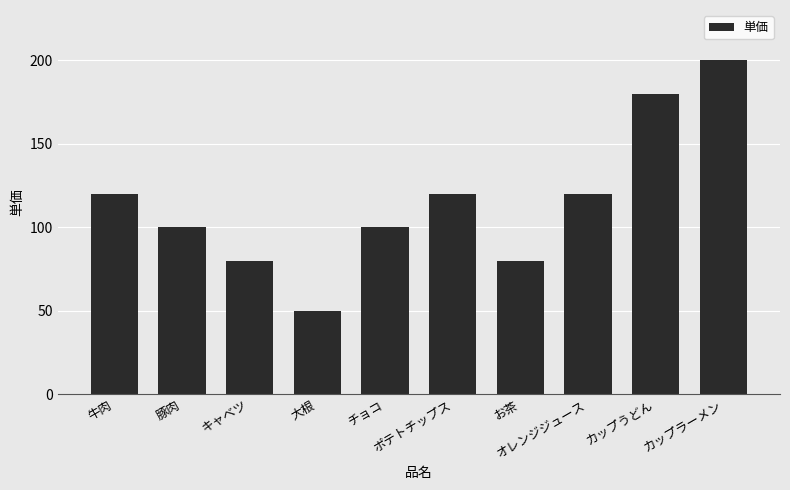

What is the smallest value displayed?

50